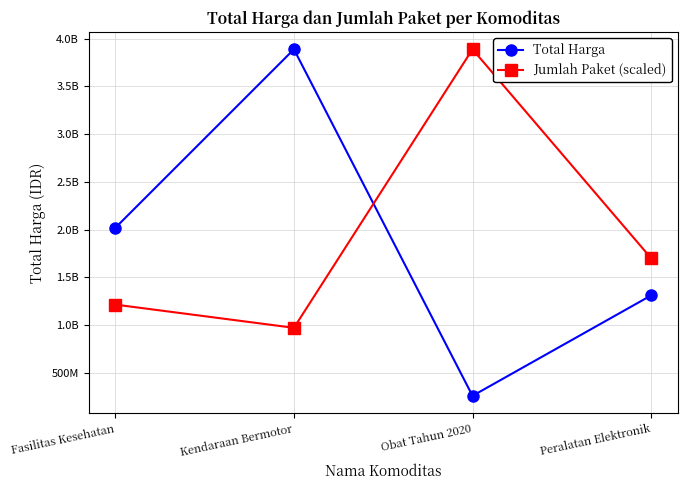

At which label does Total Harga reach its peak?

Kendaraan Bermotor